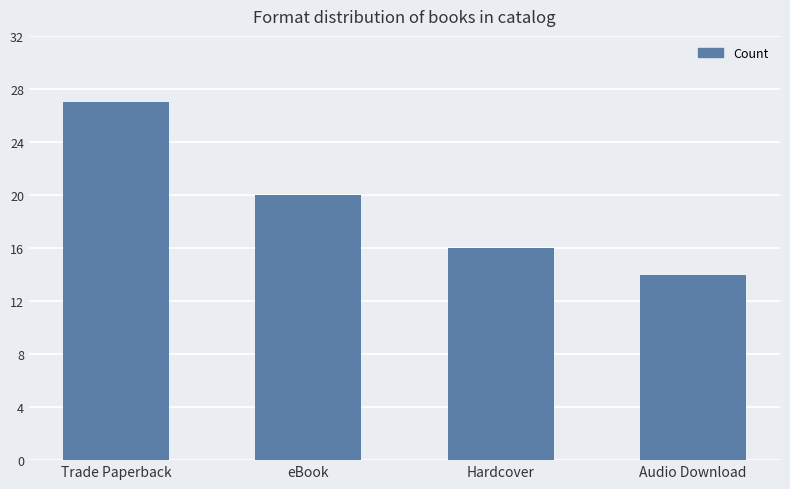

At which category does the chart reach its peak across all series?

Trade Paperback